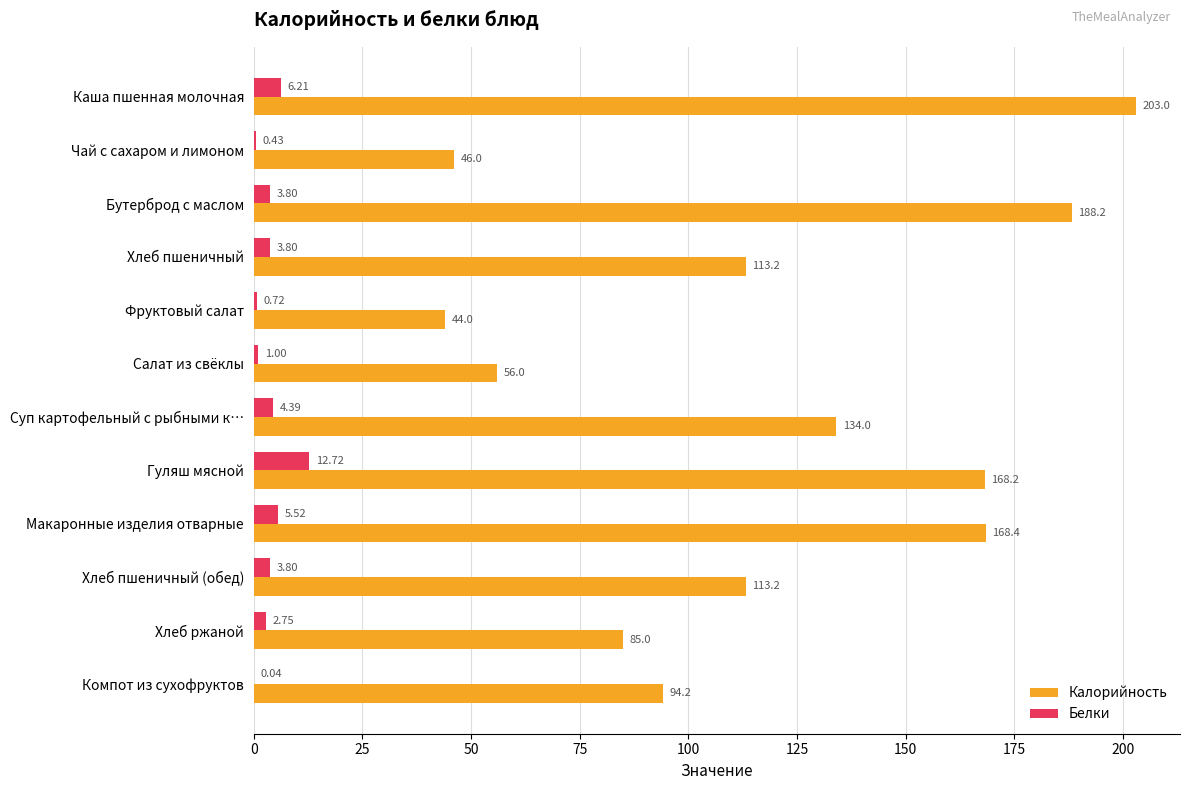

Between Бутерброд с маслом and Компот из сухофруктов, which series saw the biggest shift?

Калорийность